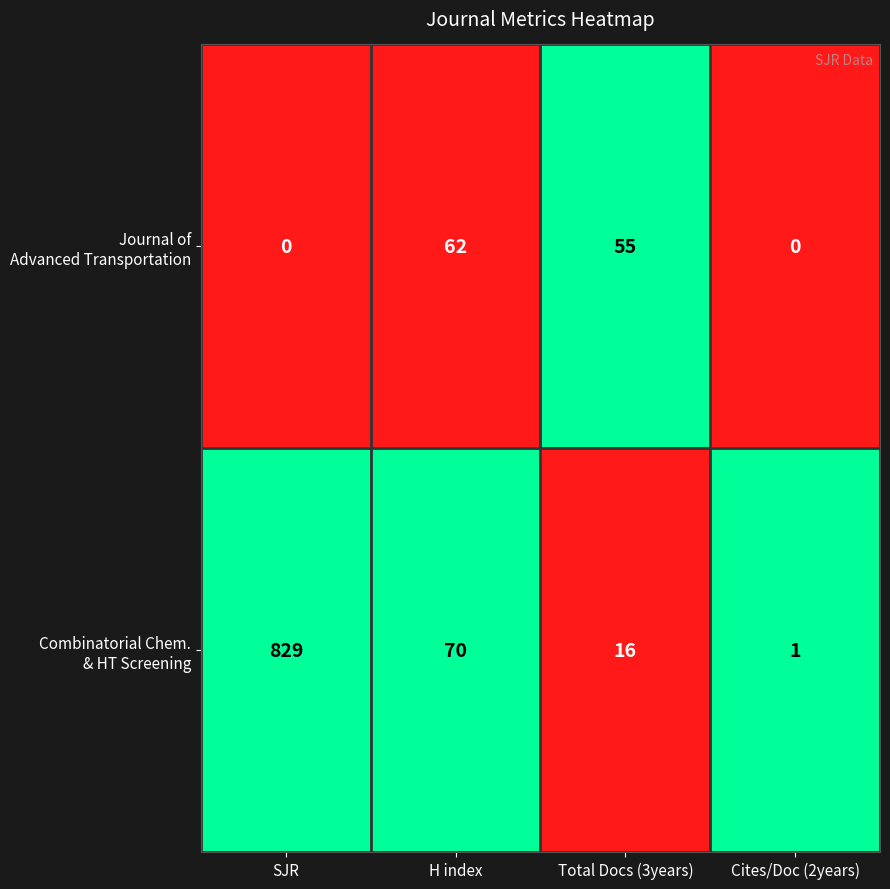

At which category does the chart reach its peak across all series?

SJR